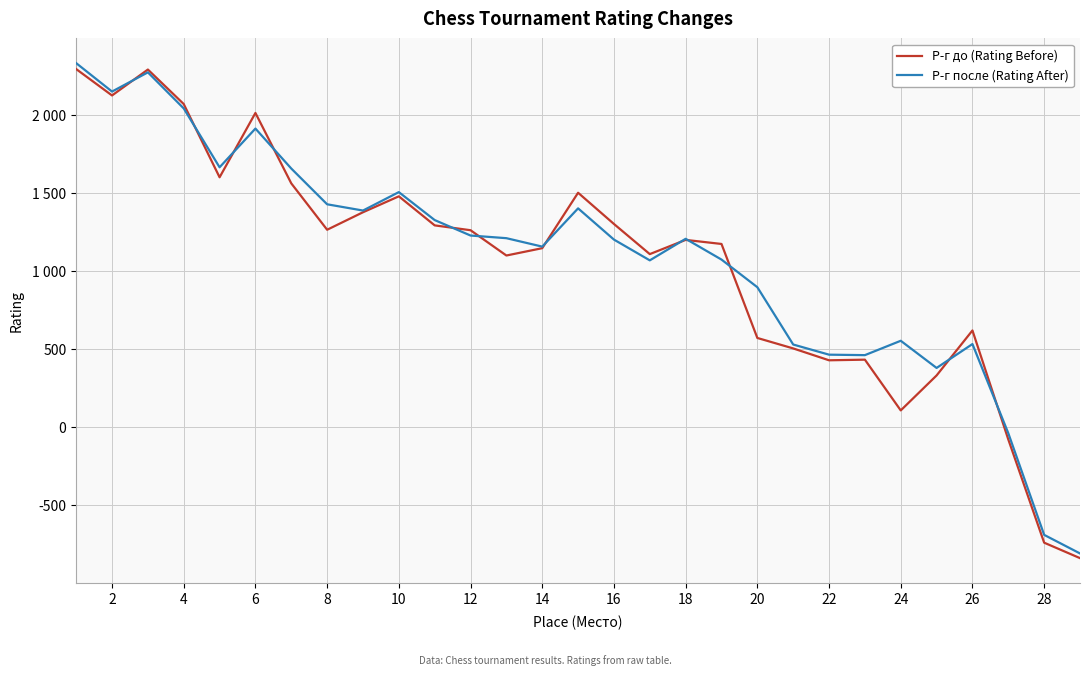

Is this an area chart (filled region under the line)?

No